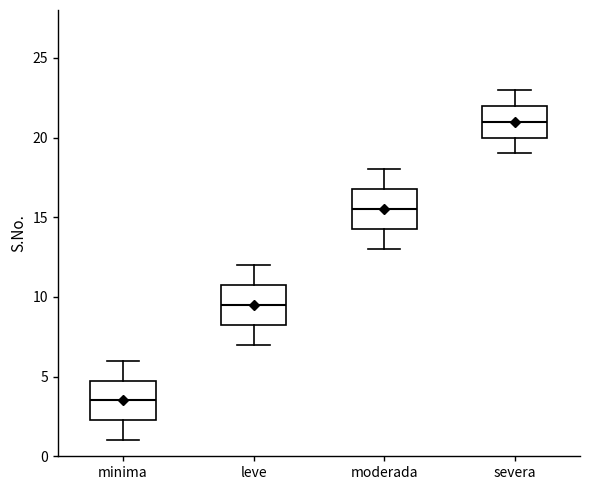

Where does the lower whisker of the box for leve end on the y-axis? The values are not printed on the chart, so give them approximately, as read against the axis.

7.0